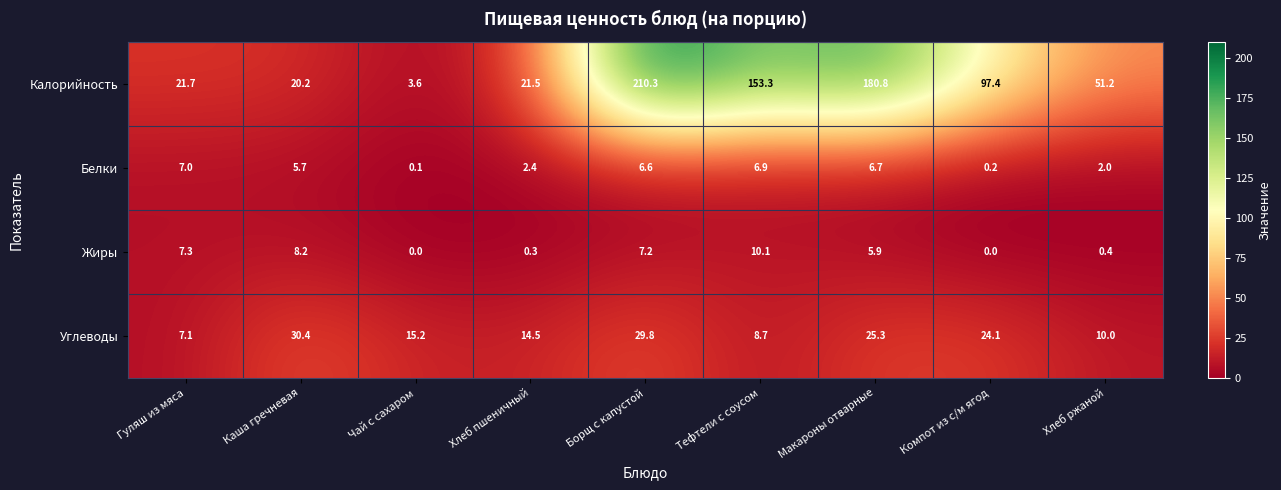

Which category has the lowest value in the Калорийность series?

Чай с сахаром